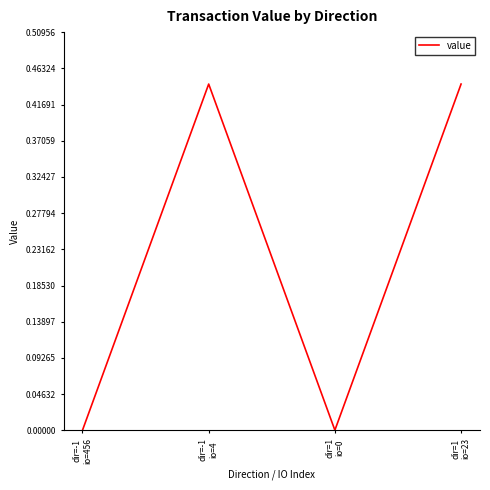

Count the number of data series in this chart.

1